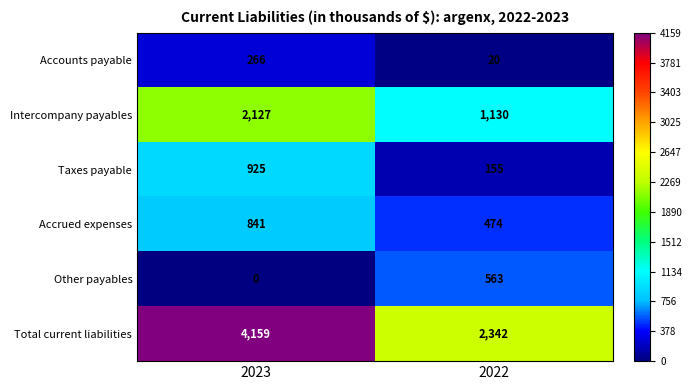

At which category is the sum across all series the highest?

2023